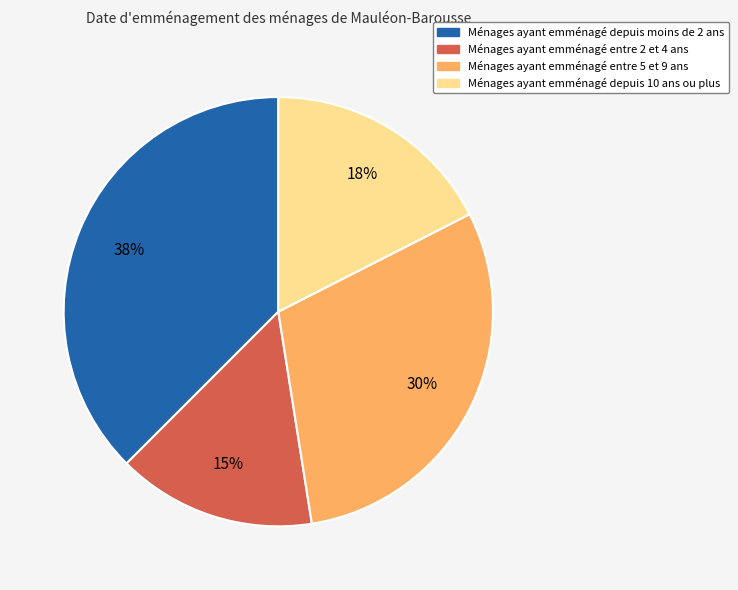

Is there a majority slice in this chart?

No